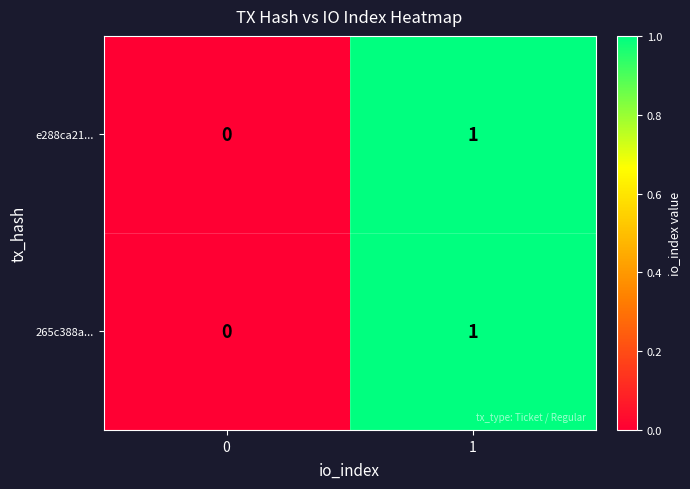

Is the value of e288ca21... at 0 greater than the value of 265c388a... at 1?

No